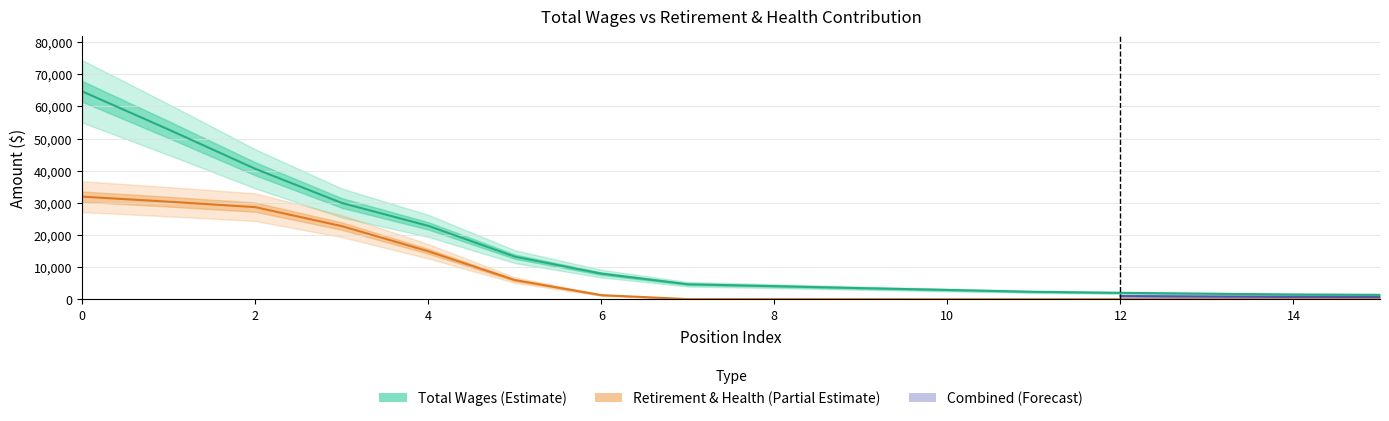

At which category does retirement_health reach its first local valley?

13